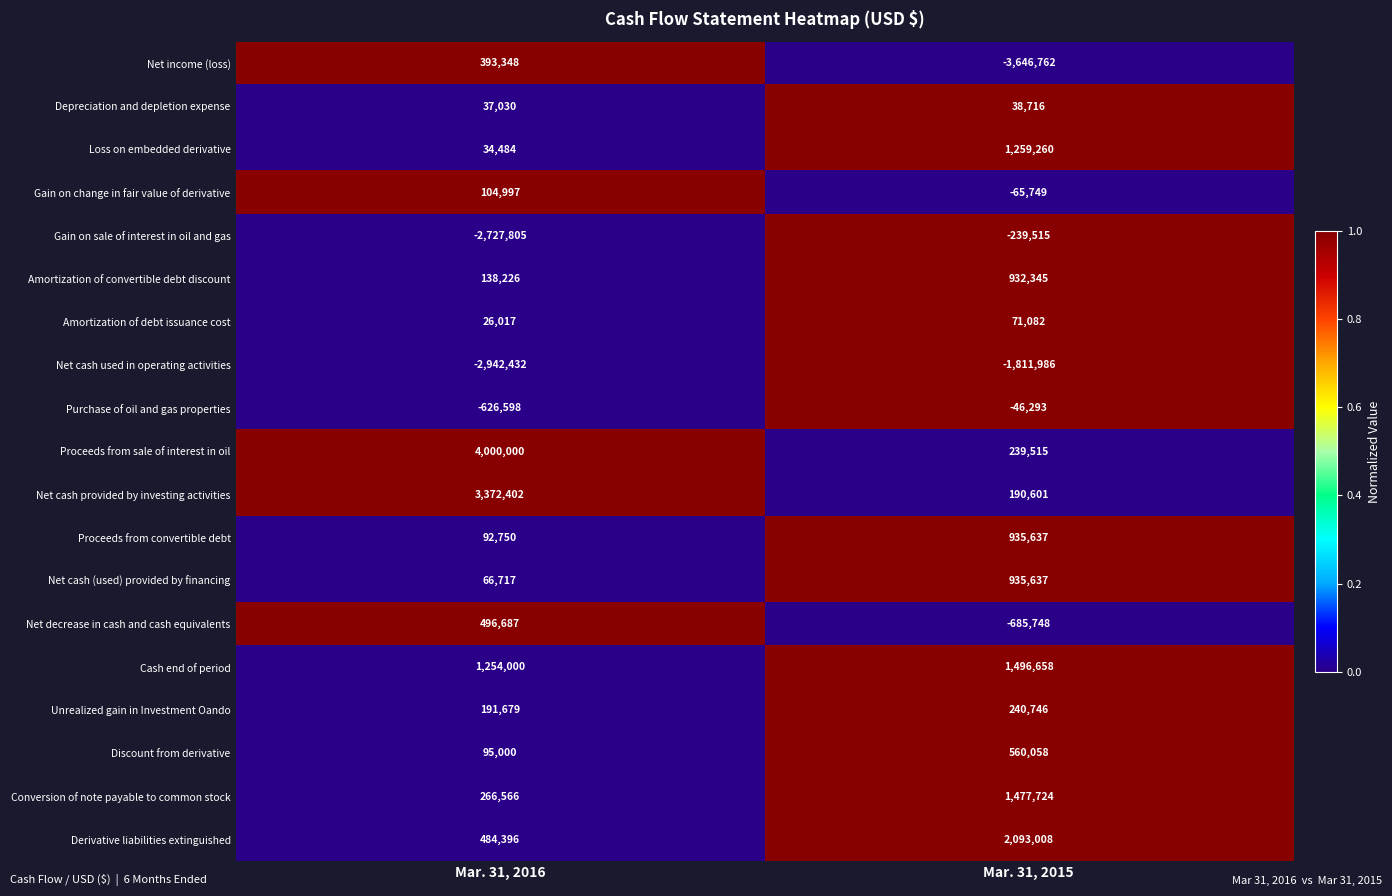

Which series has the largest range (max minus min)?

Net income (loss)